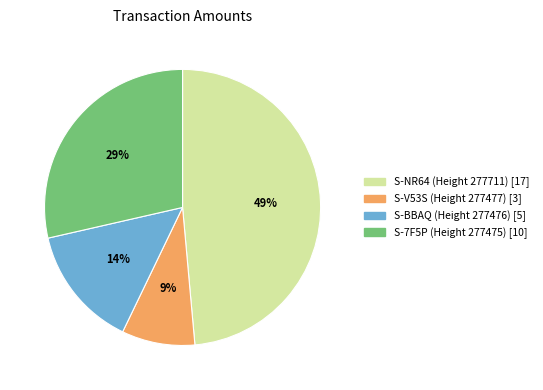

How many slices are in this pie chart?

4